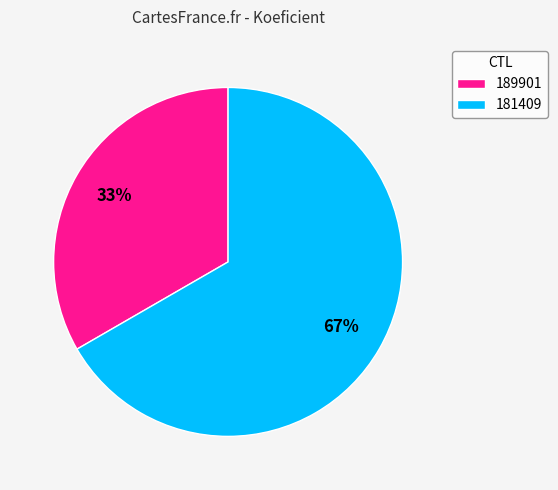

What is the majority slice?

181409